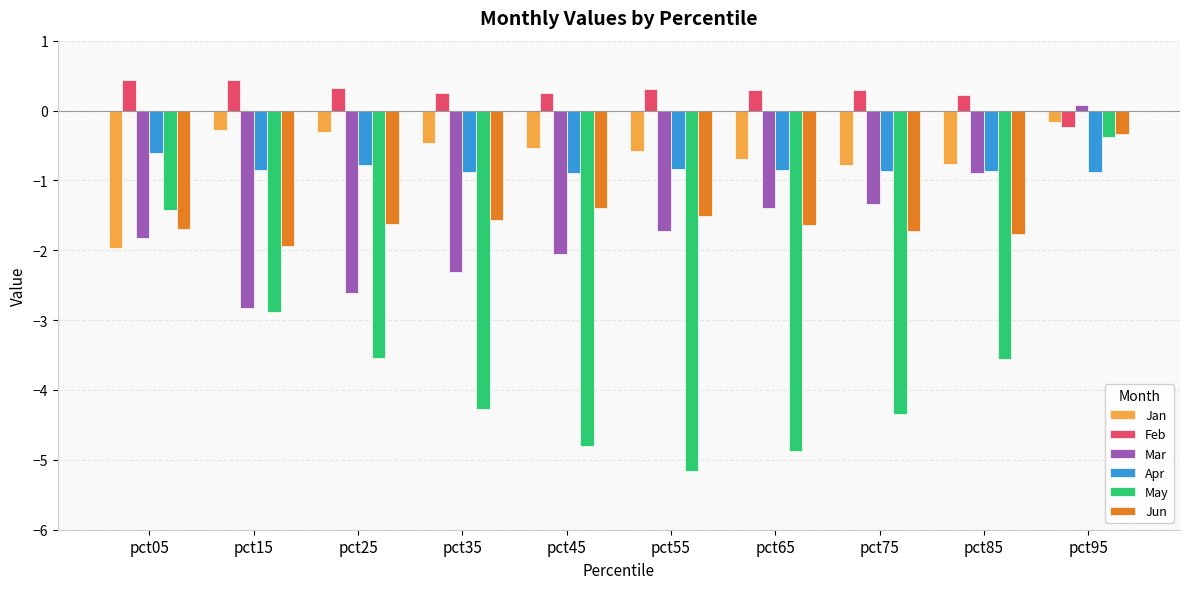

At which category is the sum across all series the highest?

pct95